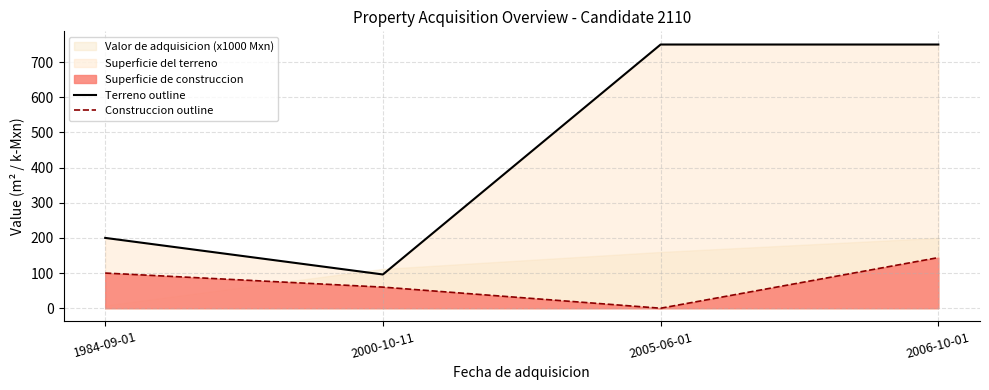

What is the difference between the Terreno outline values at 2005-06-01 and 1984-09-01?

550